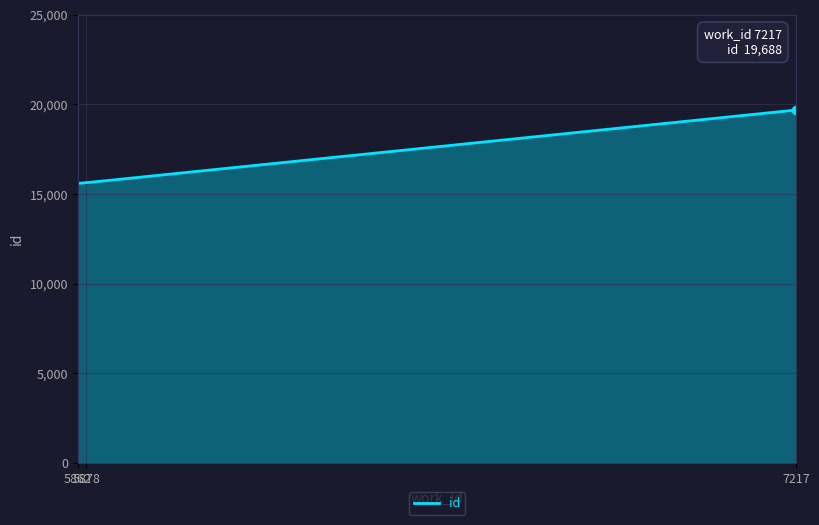

What is the greatest value displayed?

19688.0